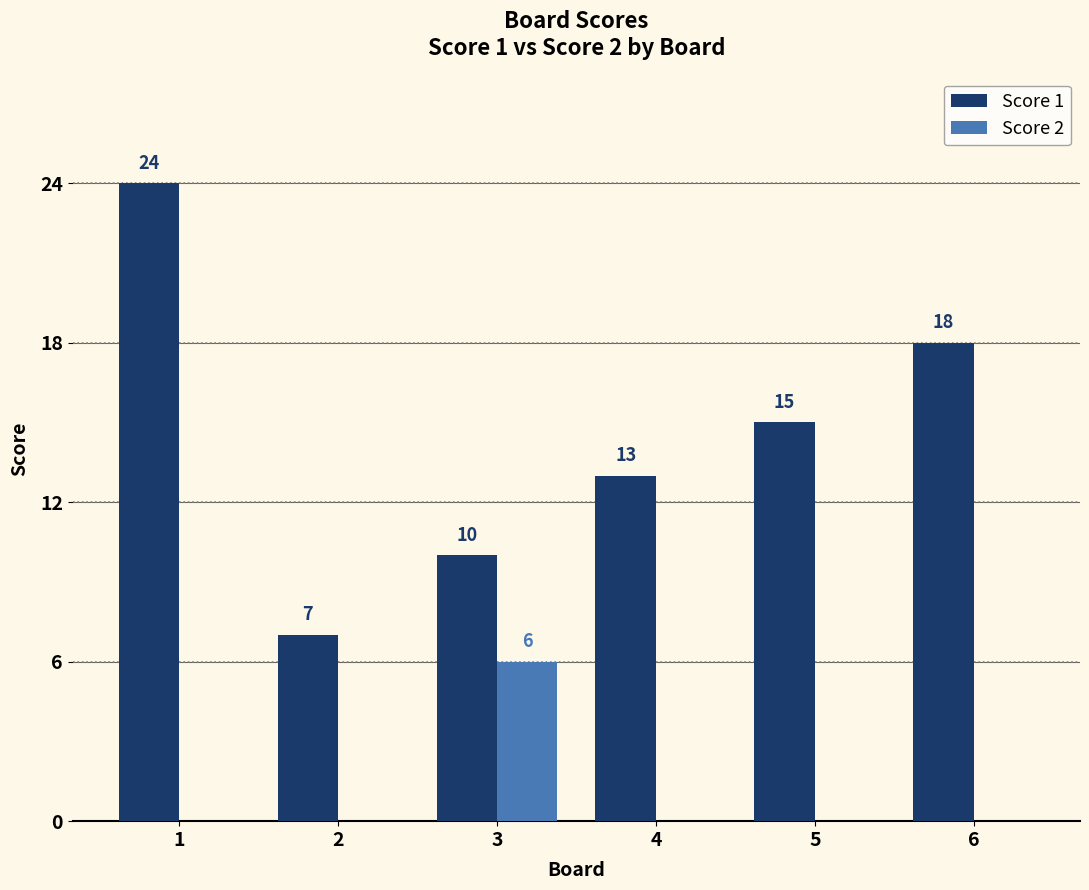

What is the sum of the Score 2 values at 3 and 1?

6